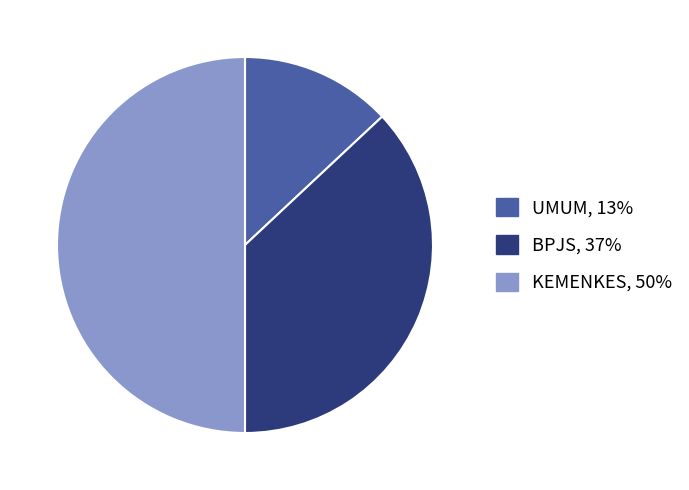

Which slice is the largest?

KEMENKES